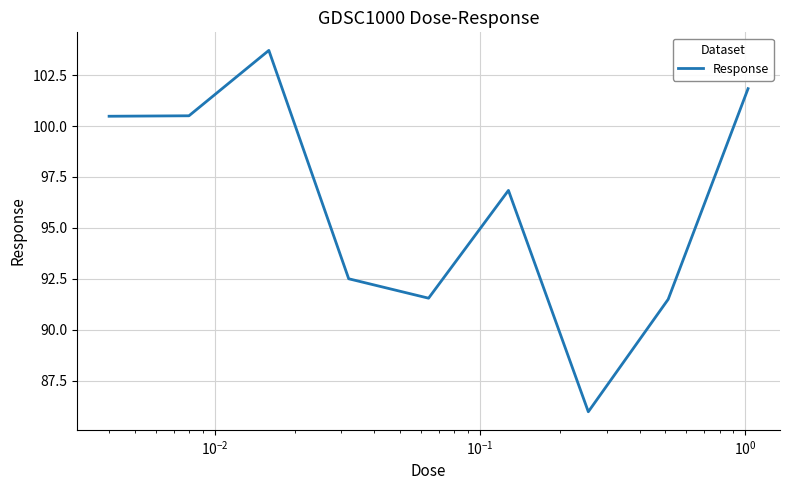

What is the difference between the maximum and minimum values?

17.7